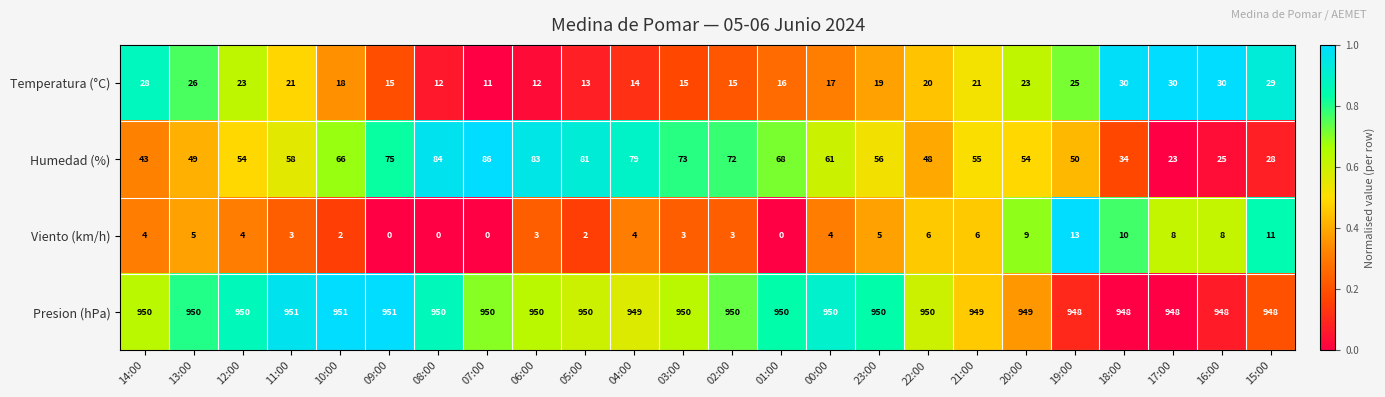

Rank the series by their maximum value, from highest to lowest.

Presion (hPa), Humedad (%), Temperatura (°C), Viento (km/h)